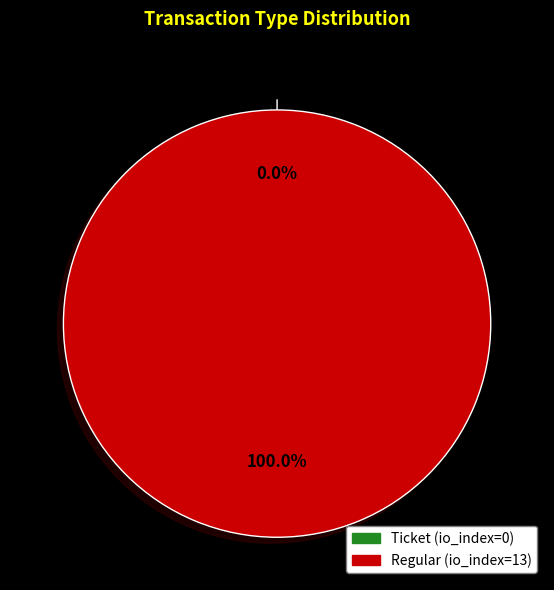

Rank the categories by value from highest to lowest.

Regular, Ticket